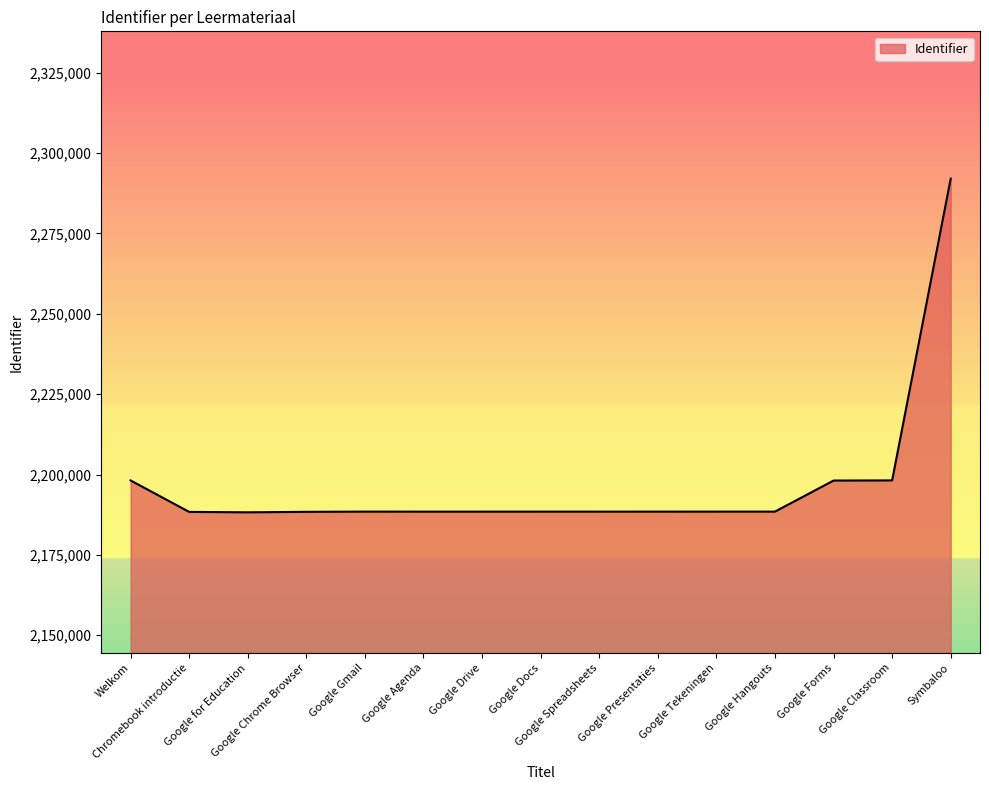

What is the ratio of the value at Symbaloo to the value at Welkom?

1.0